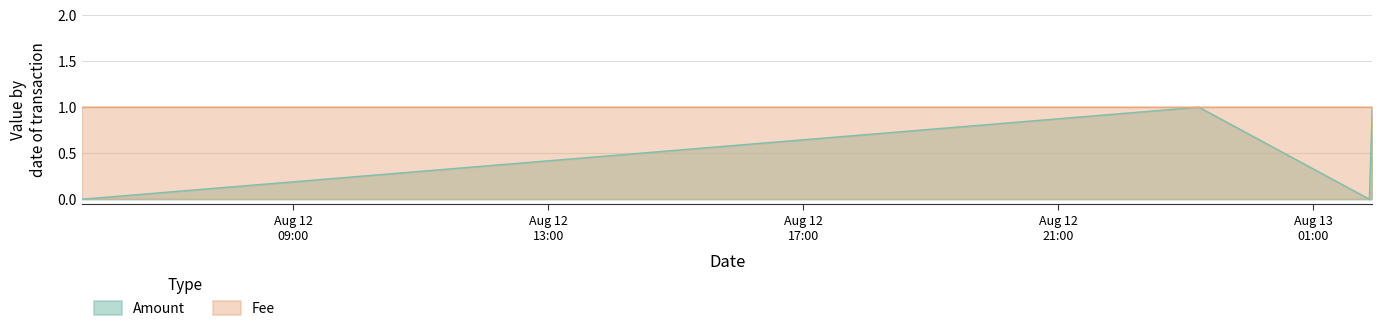

What is the label of the 4th point from the right?

2017-08-12 05:40:57